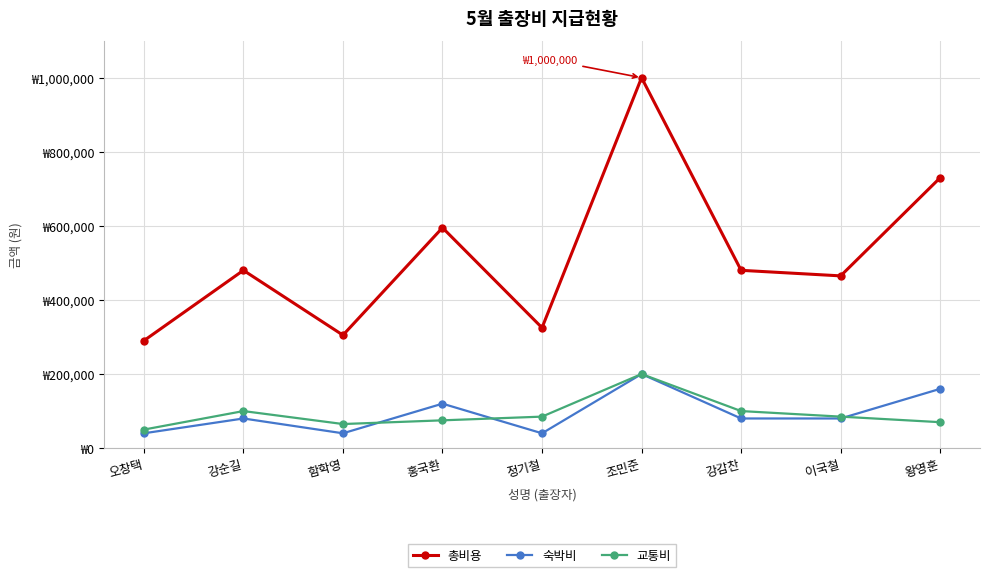

What are all the series names shown in the legend?

총비용, 숙박비, 교통비